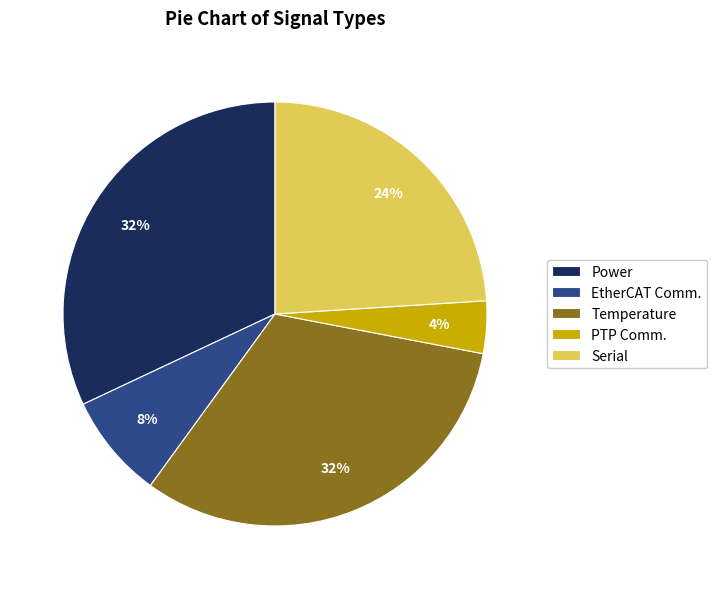

What is the smallest slice in the pie chart?

PTP Comm.